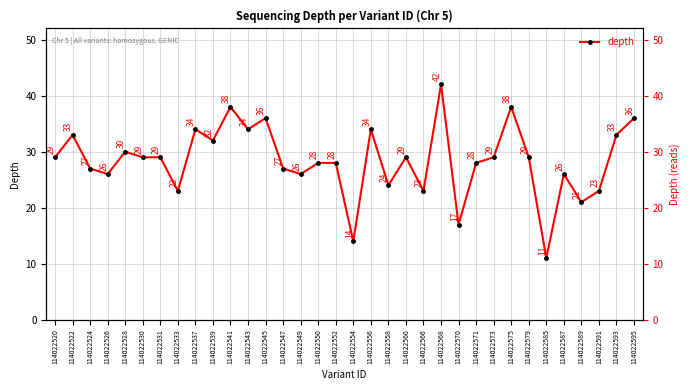

True or false: there are more than 0 points higher than both neighbors.

True